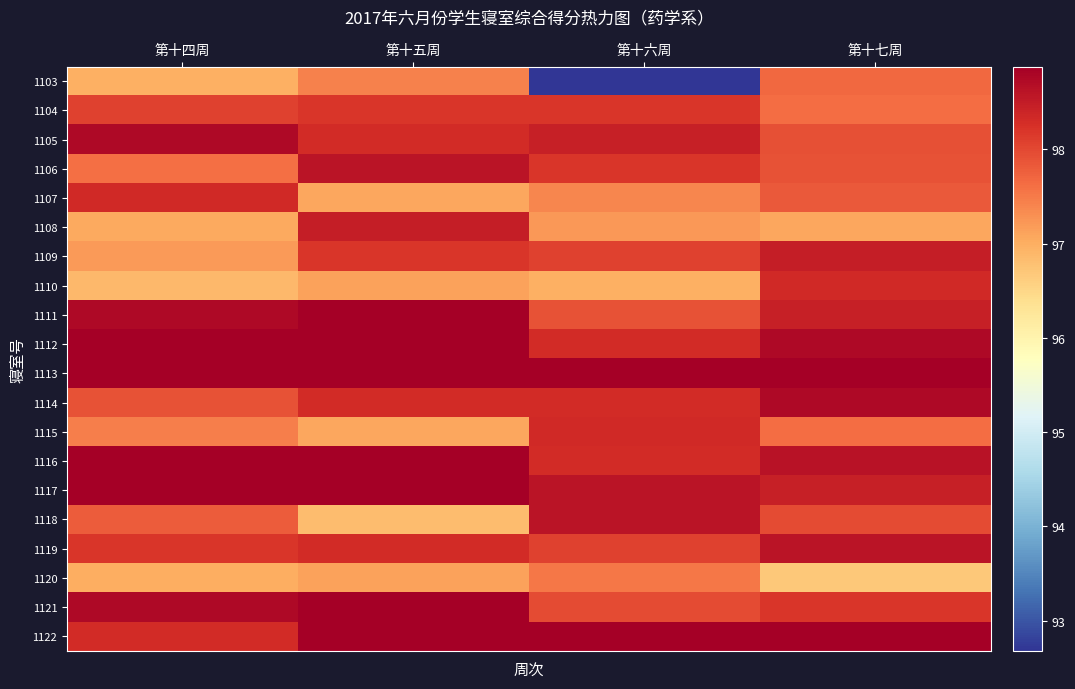

What is the maximum value shown in the chart?

98.9